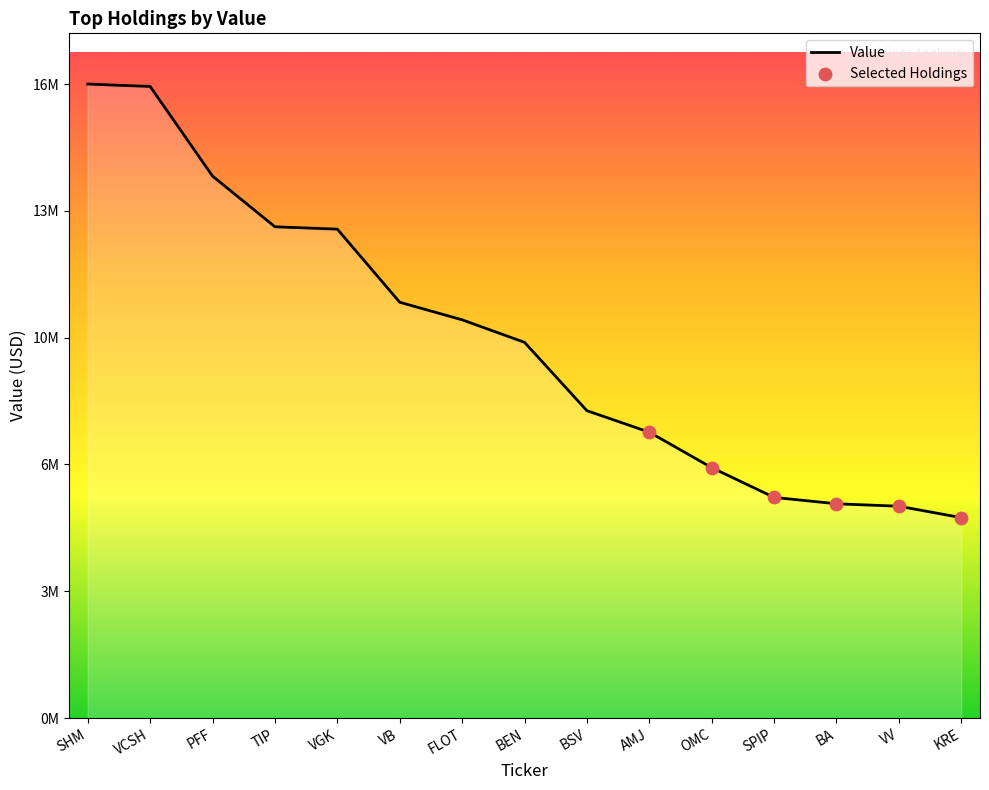

Does the chart have visible grid lines?

No